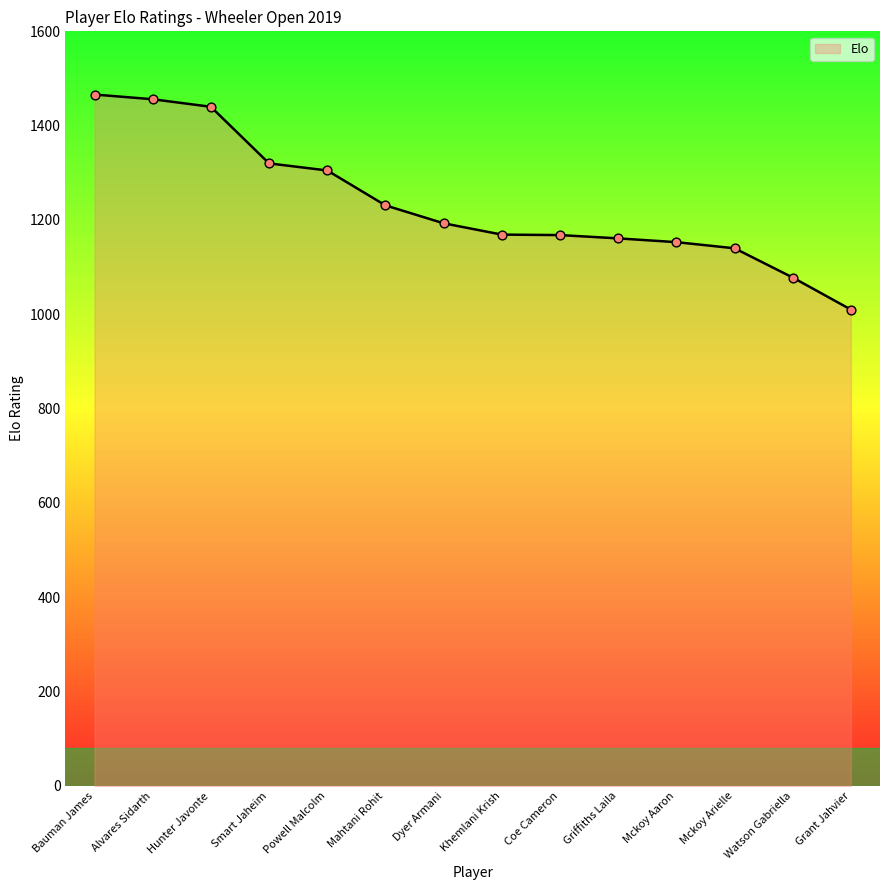

Between Bauman James and Dyer Armani, which is larger?

Bauman James